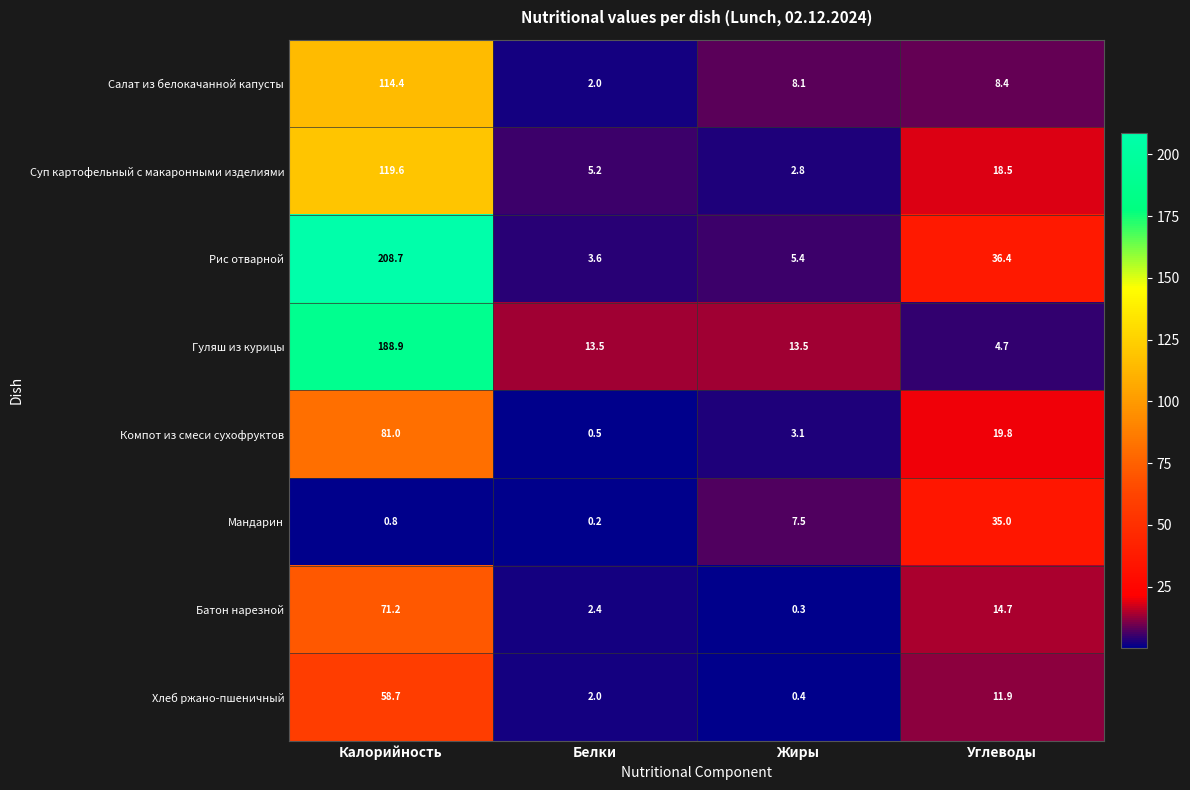

Read the Салат из белокачанной капусты value at Калорийность.

114.4